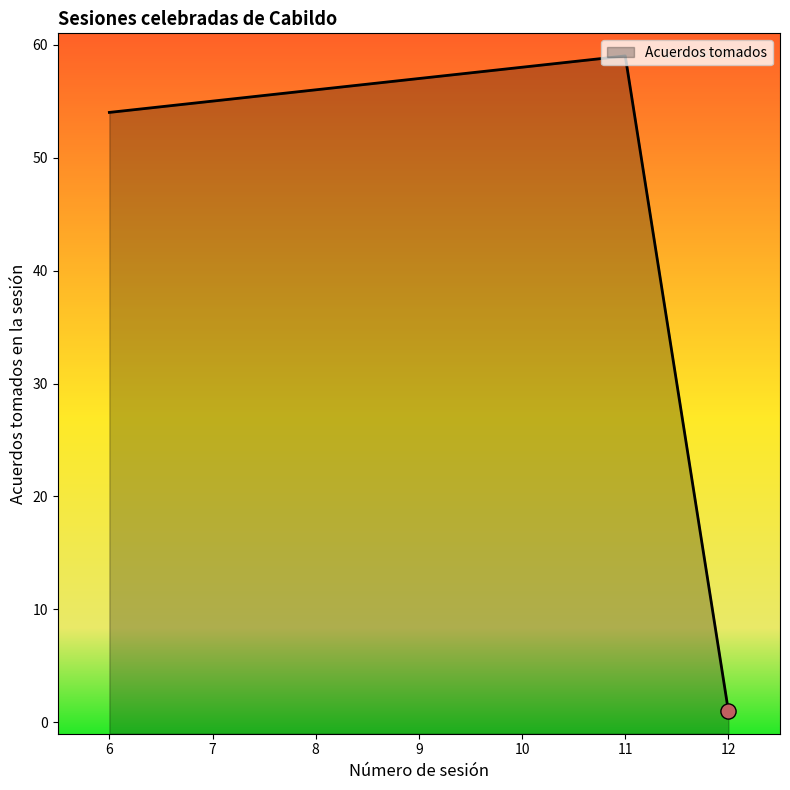

What is the change in value from 7 to 9?

+2